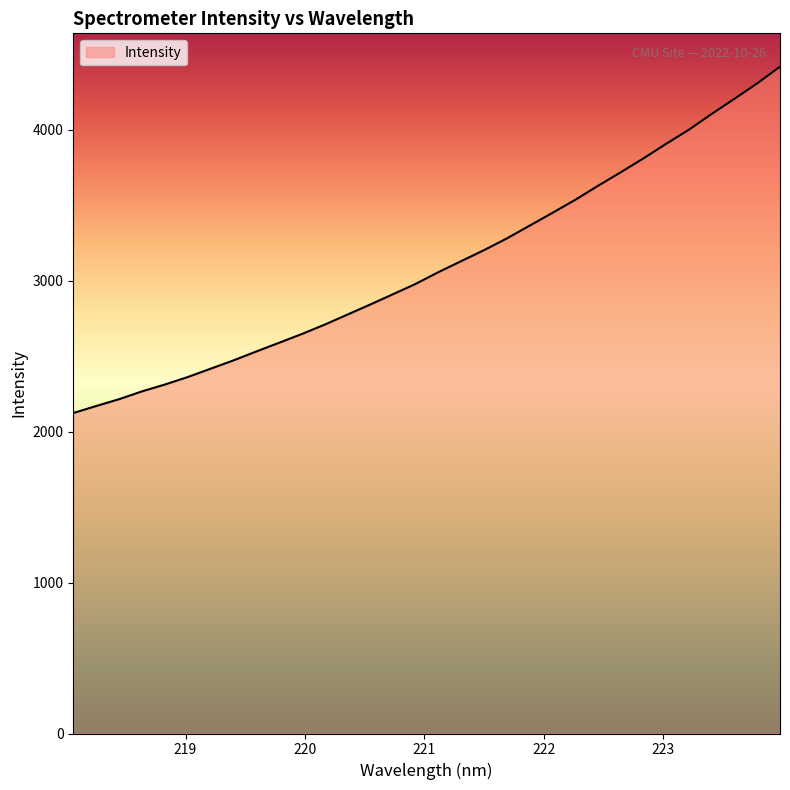

What is the difference between the maximum and minimum values?

2294.1